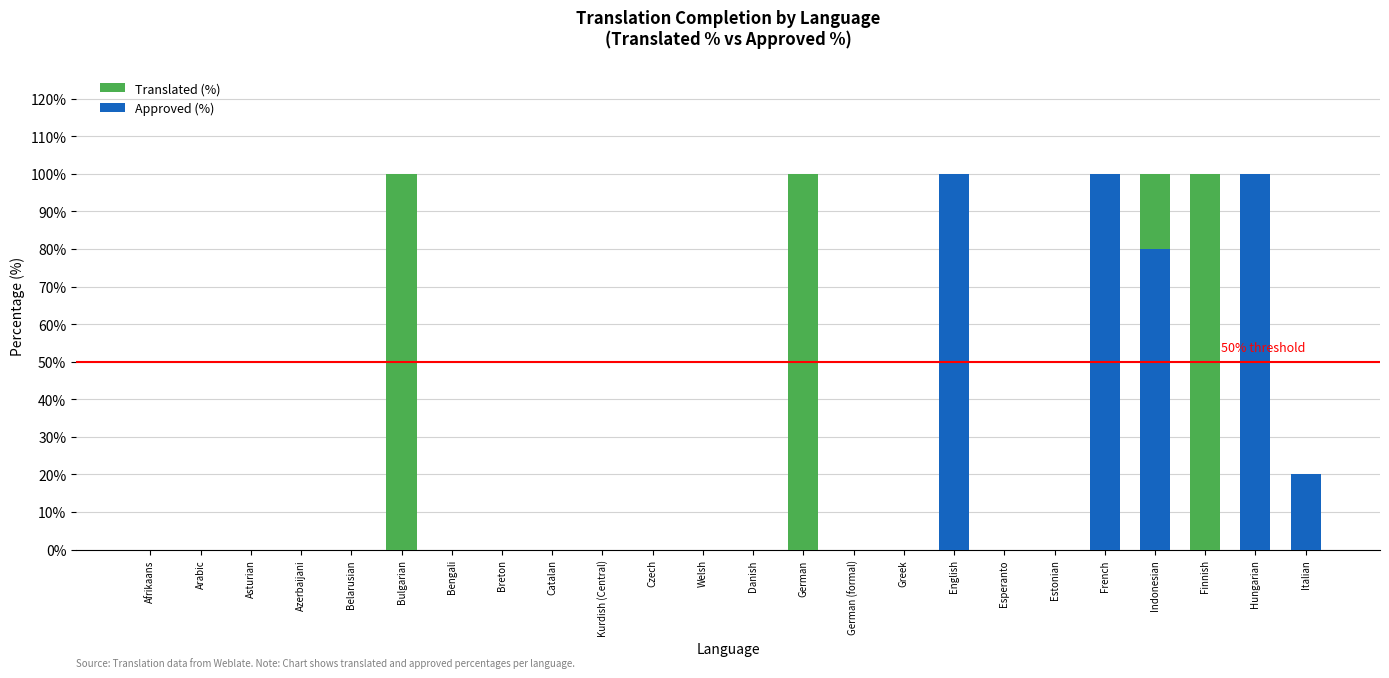

Which series has the largest total across all categories?

Translated (%)